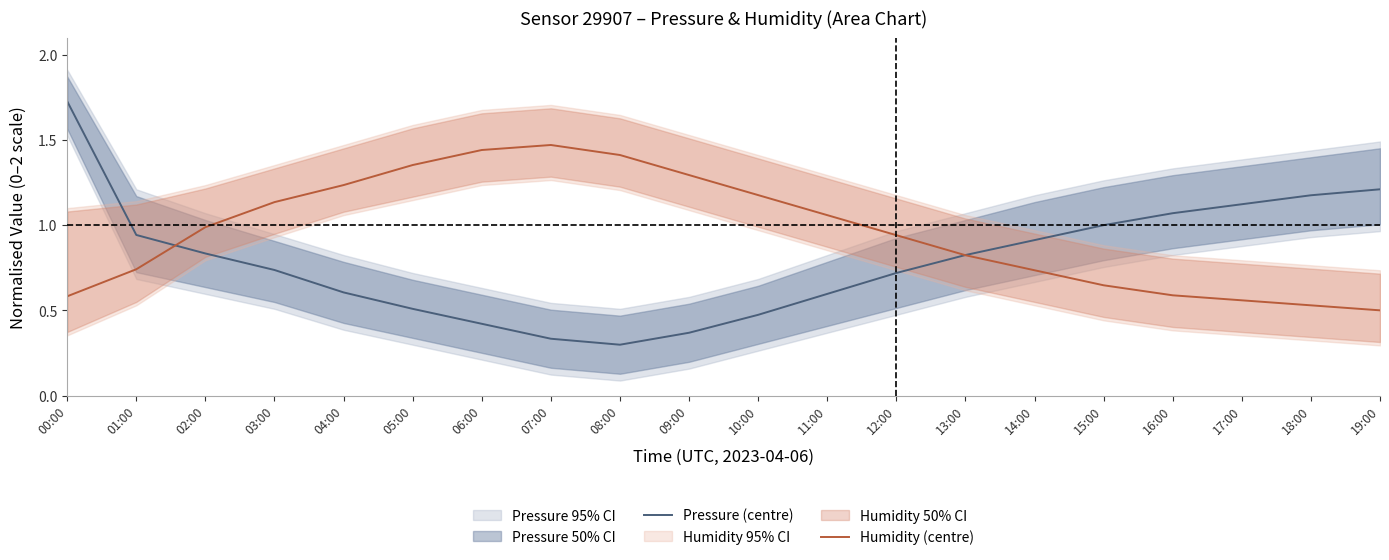

Is it true that Pressure (centre) equals 1.6 at 16:00?

False